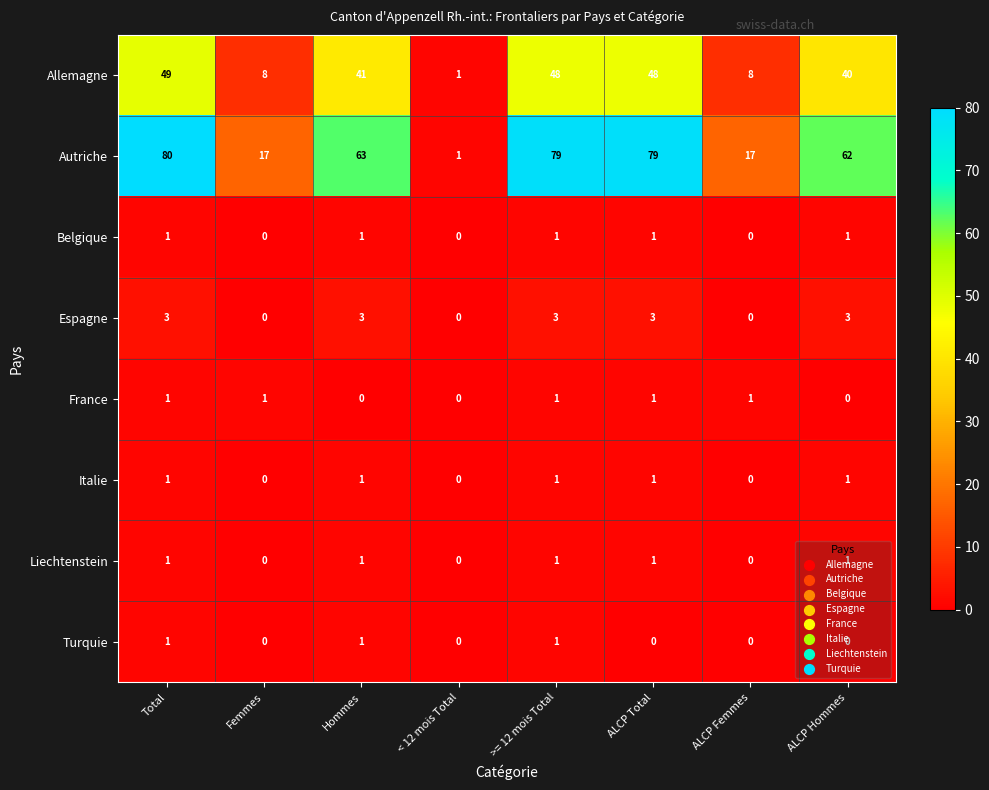

The value of Turquie at Hommes is 1. True or false?

True